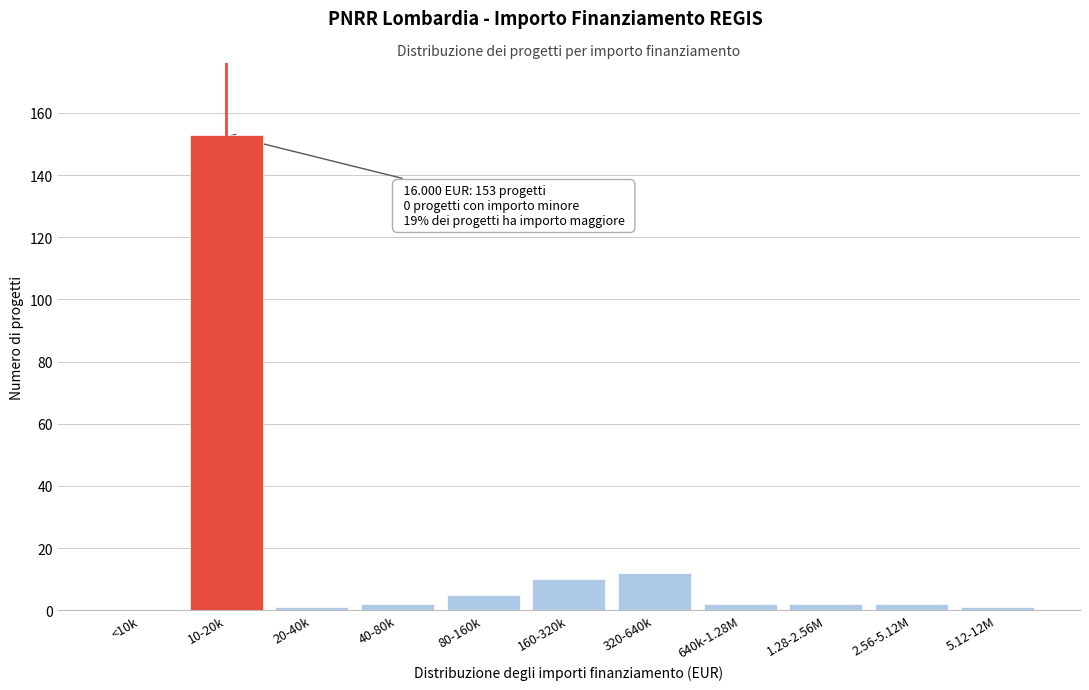

Reading left to right, list all the values displayed in this chart.

<10k=0	10-20k=153	20-40k=1	40-80k=2	80-160k=5	160-320k=10	320-640k=12	640k-1.28M=2	1.28-2.56M=2	2.56-5.12M=2	5.12-12M=1